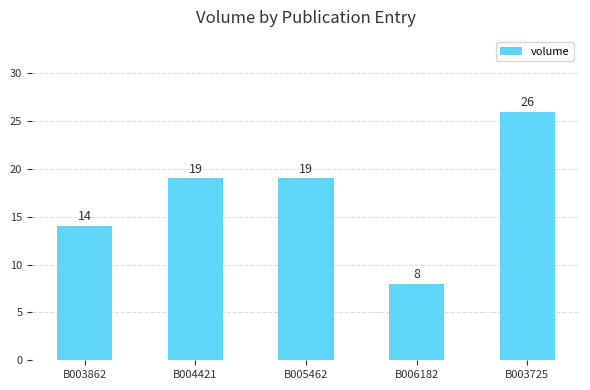

What is the change in value from B006182 to B003725?

+18